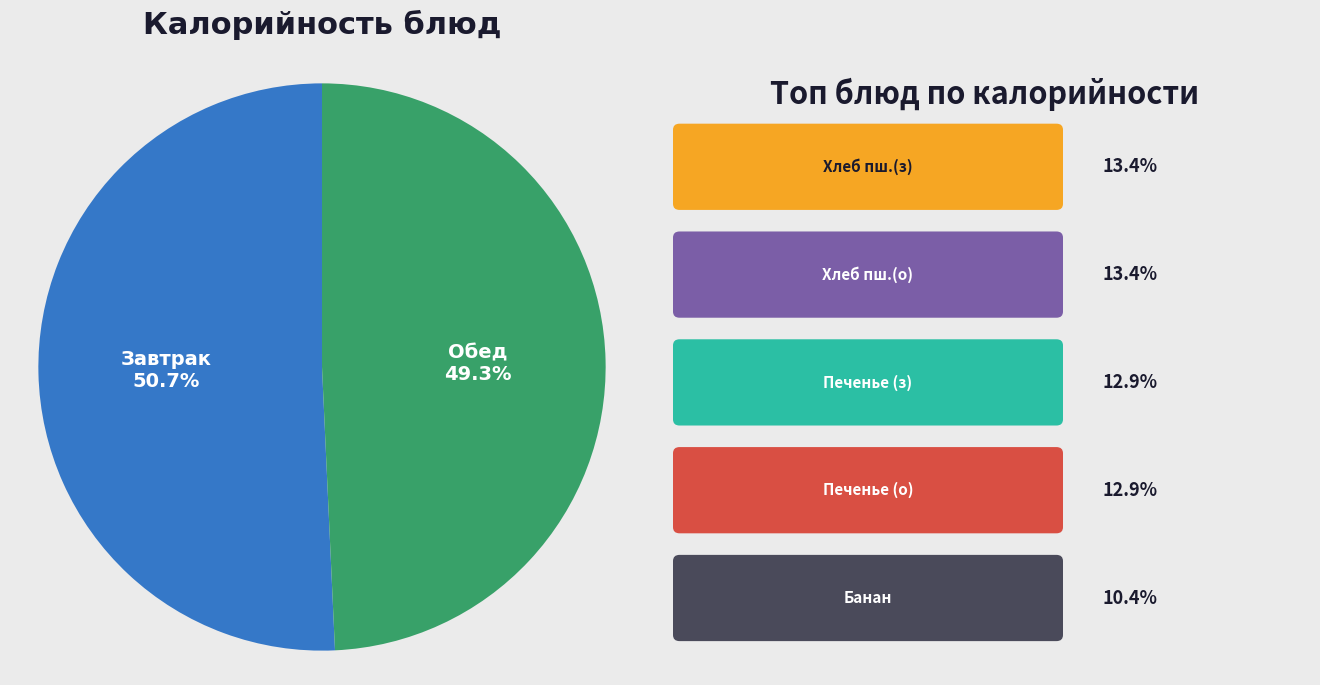

Does any single category account for the majority?

Yes